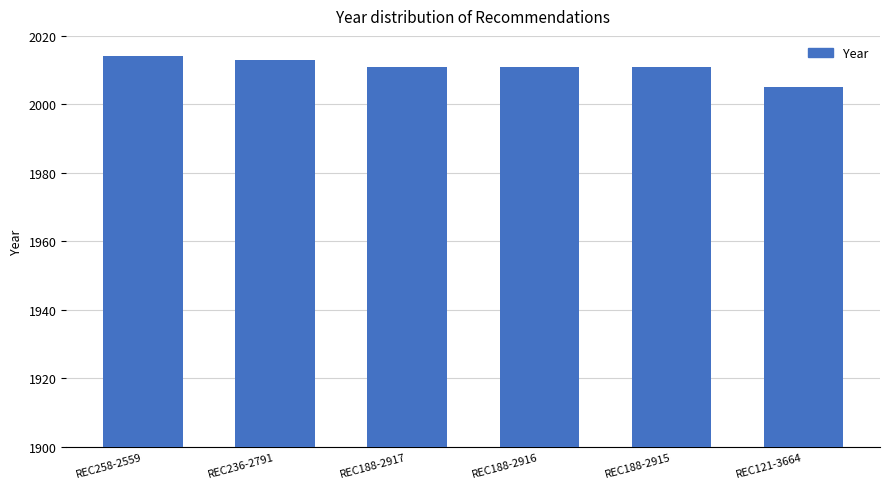

What is the greatest value displayed?

2014